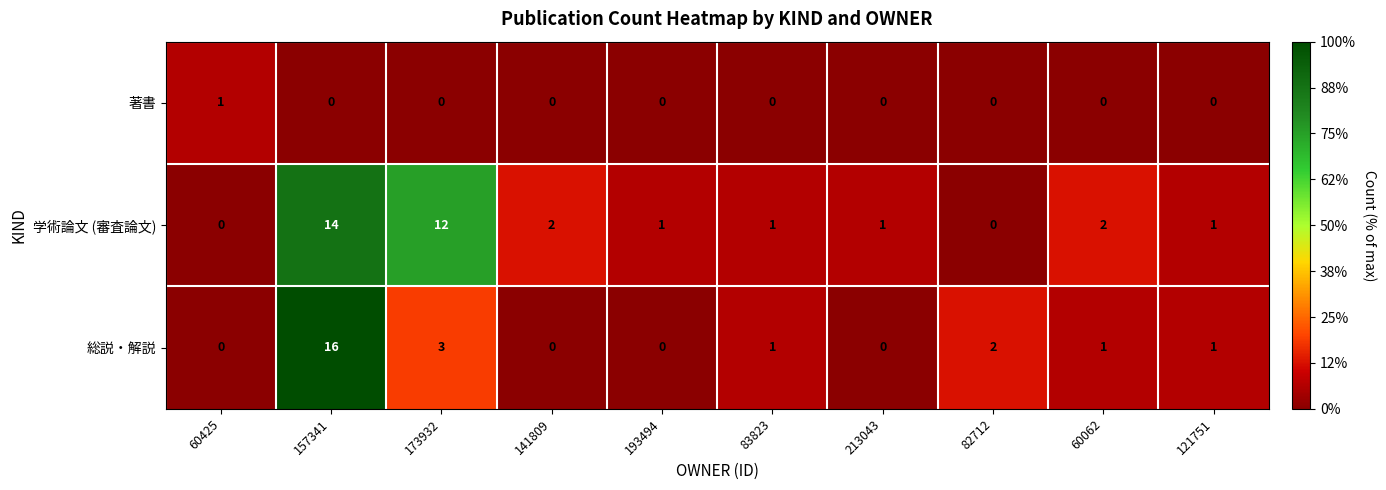

List the series in order of their overall mean, lowest first.

著書, 総説・解説, 学術論文 (審査論文)